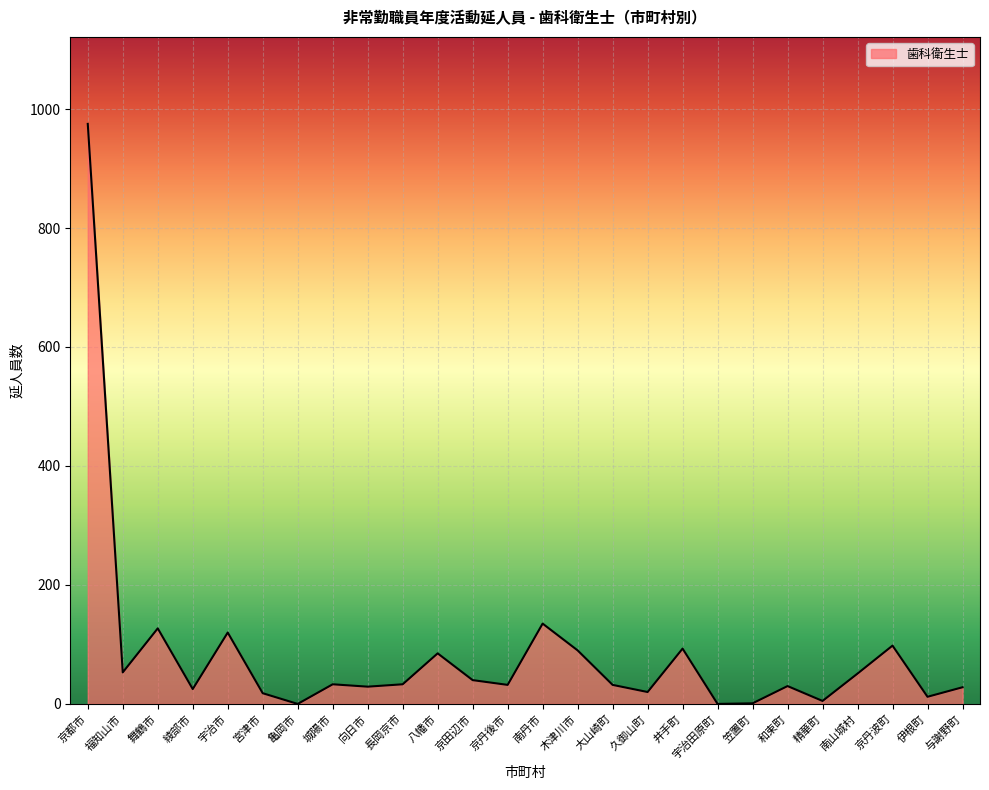

How many categories are shown in the chart?

26